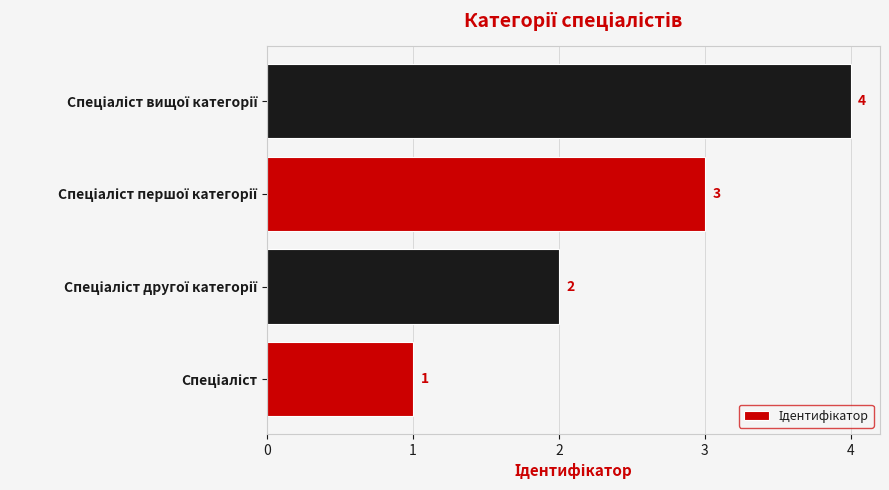

What is the minimum value shown in the chart?

1